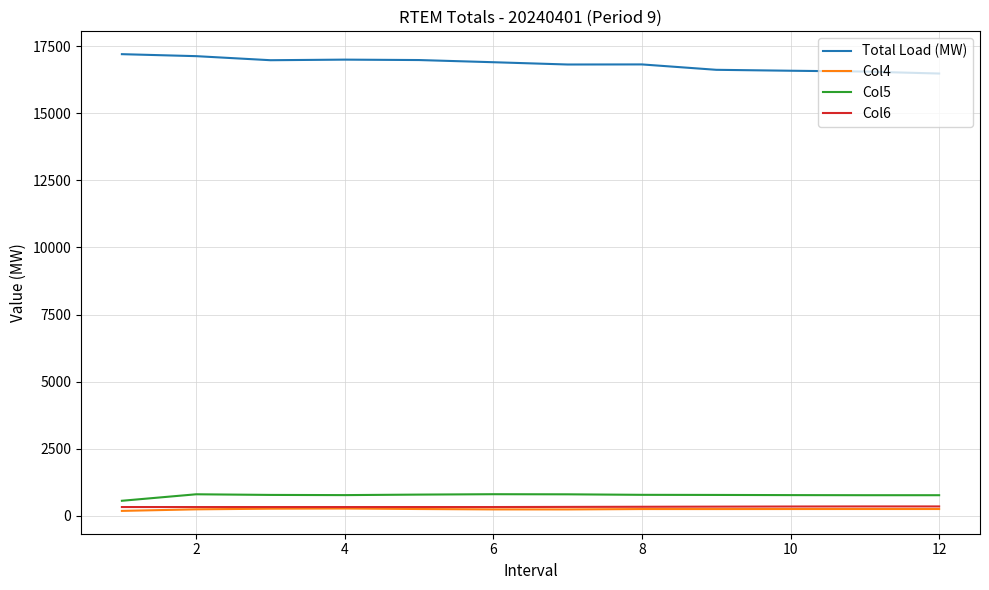

What is the maximum value for Col6?

342.5